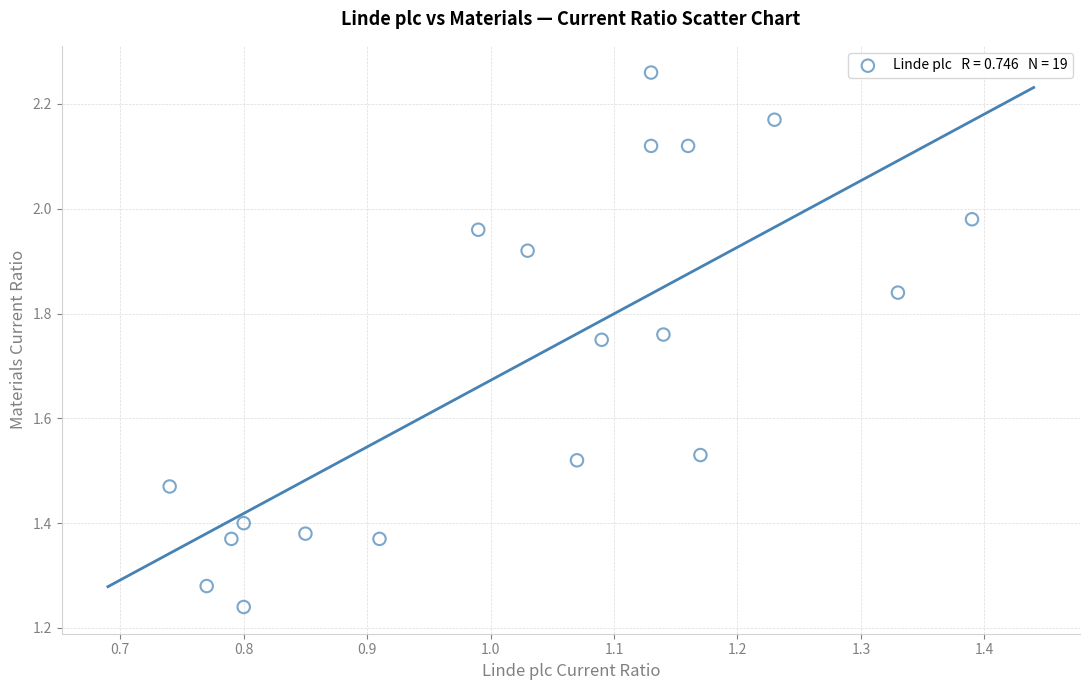

What is the range of X values (max minus min)?

0.6